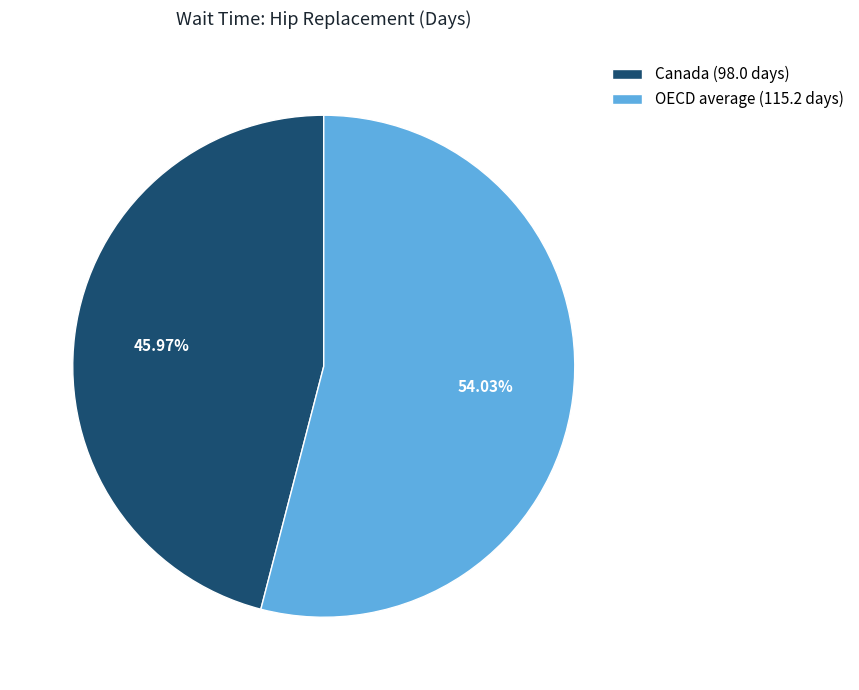

True or false: OECD average accounts for 40% of the total.

False